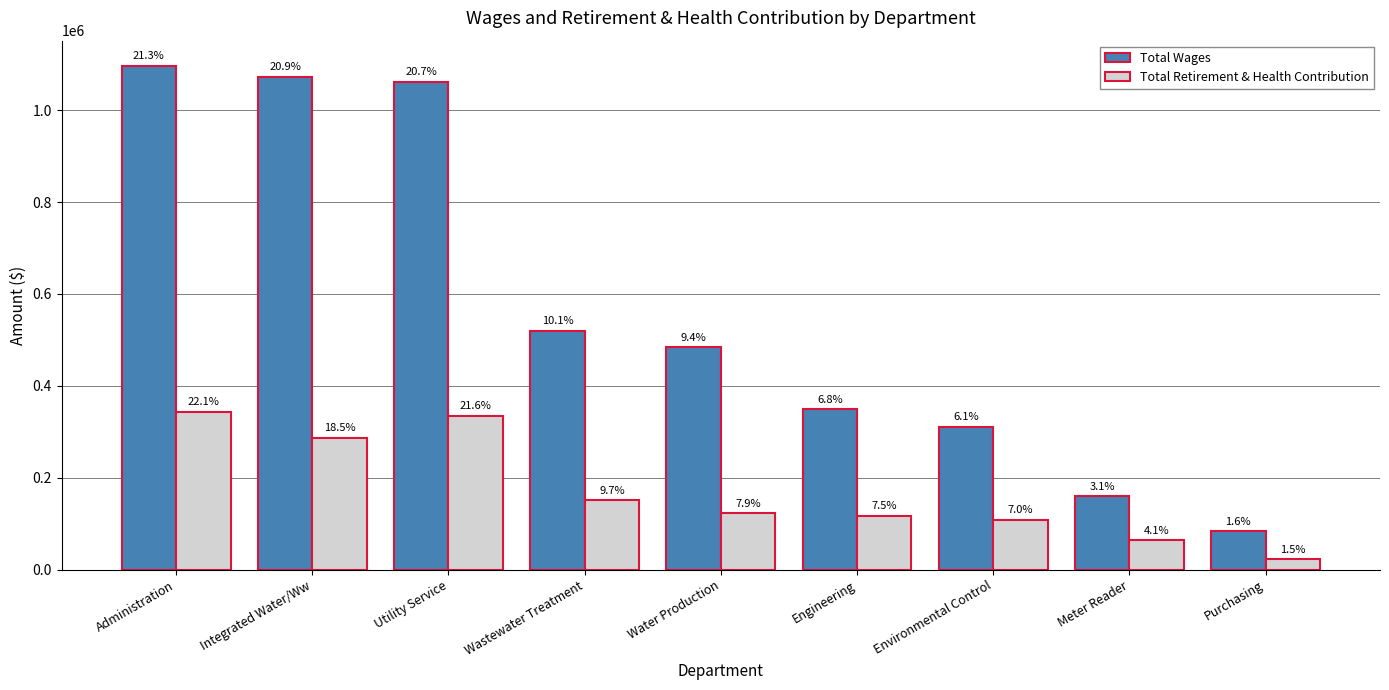

Which label corresponds to the smallest value in the chart?

Purchasing